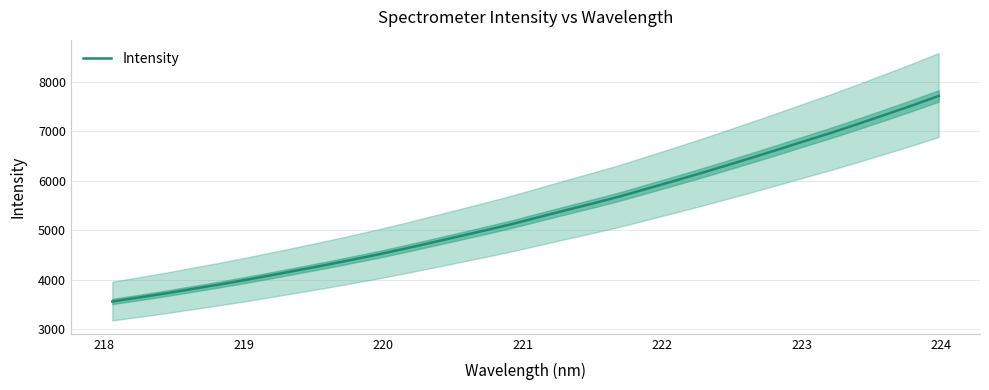

What is the lowest value of the Intensity series?

3561.2